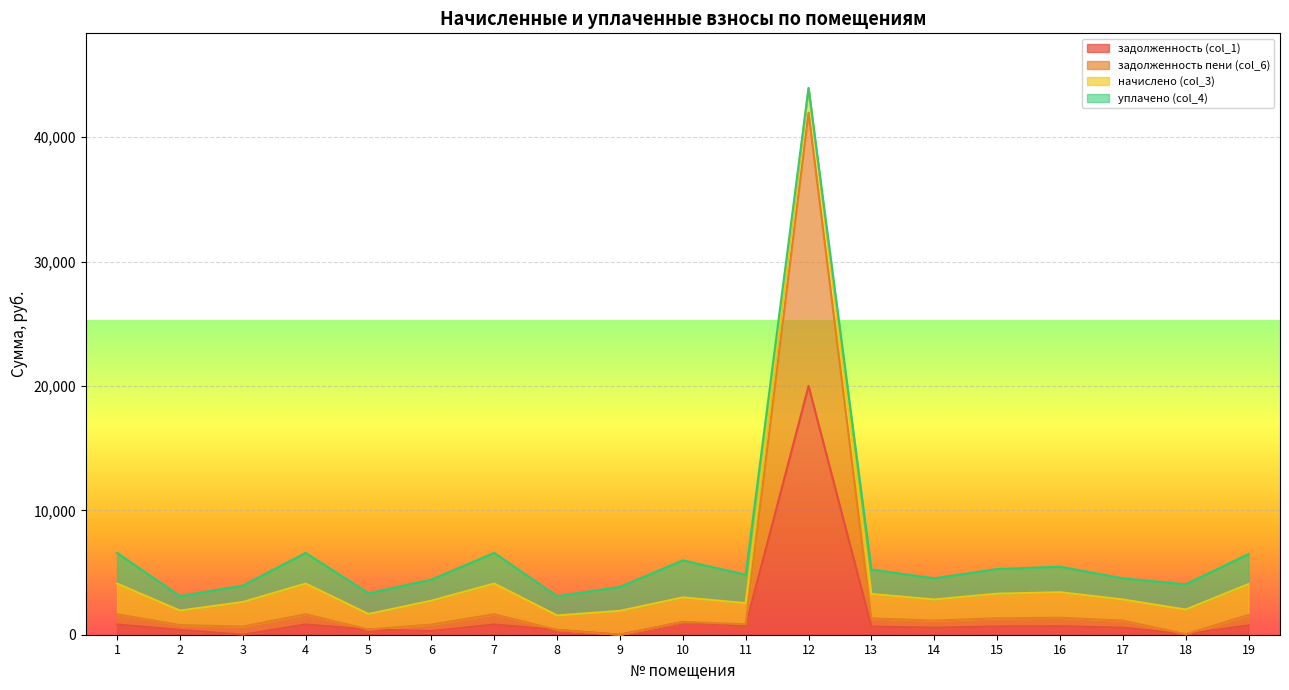

Which has a higher value, 6 or 3?

6